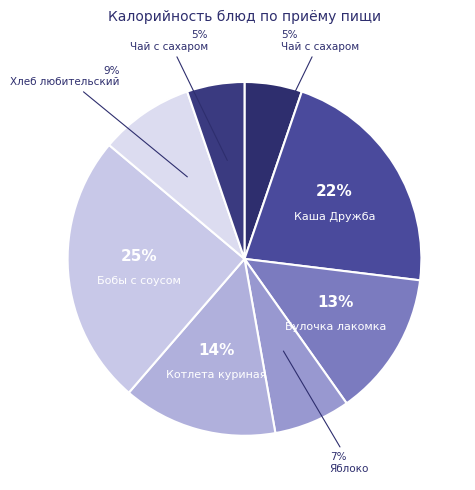

How many slices are in this pie chart?

8